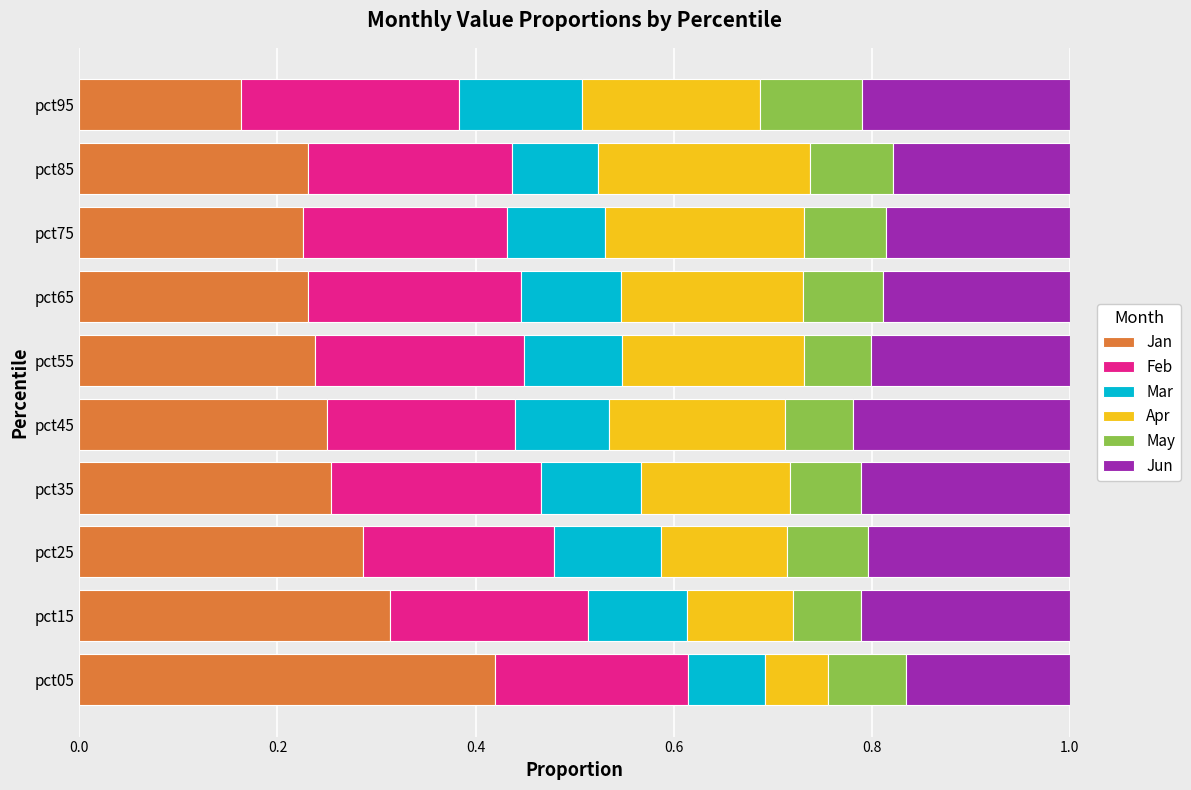

What is the total value across all series at pct85?

1.0